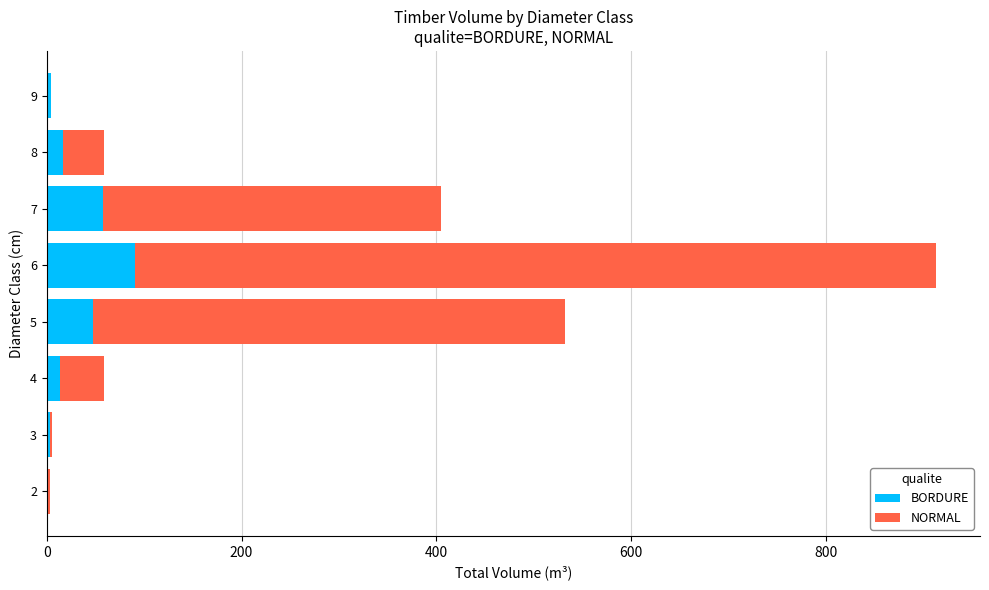

At which category is the sum across all series the highest?

6